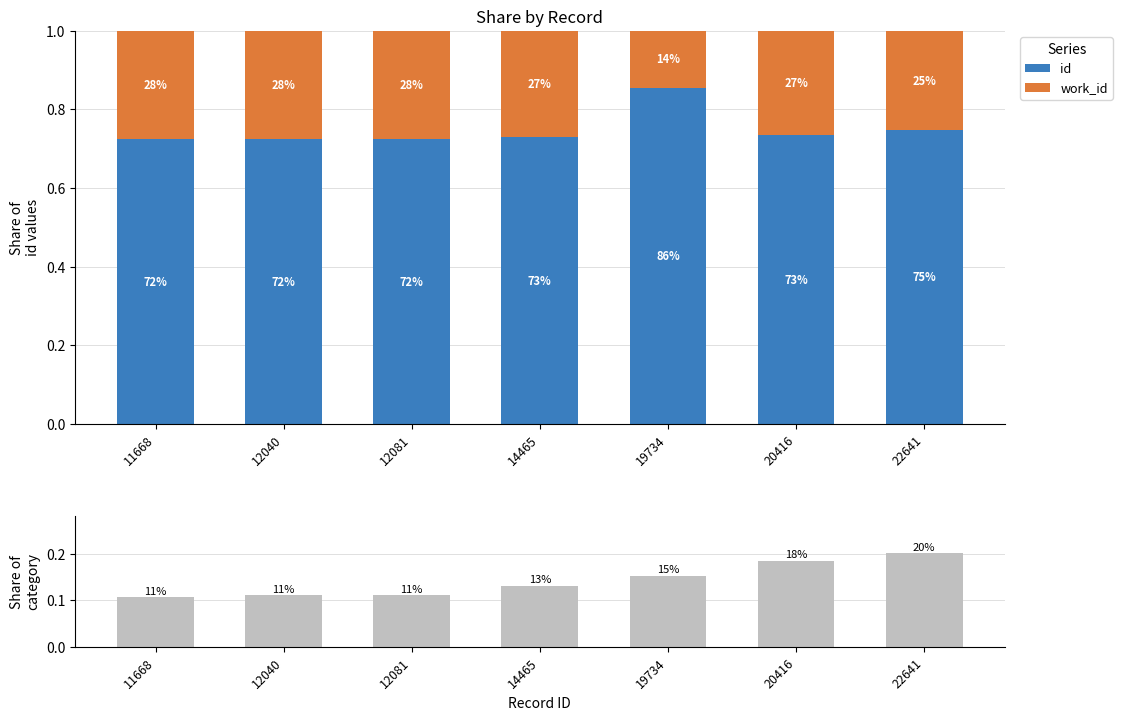

What is the difference between the maximum and minimum values in the work_id series?

0.1